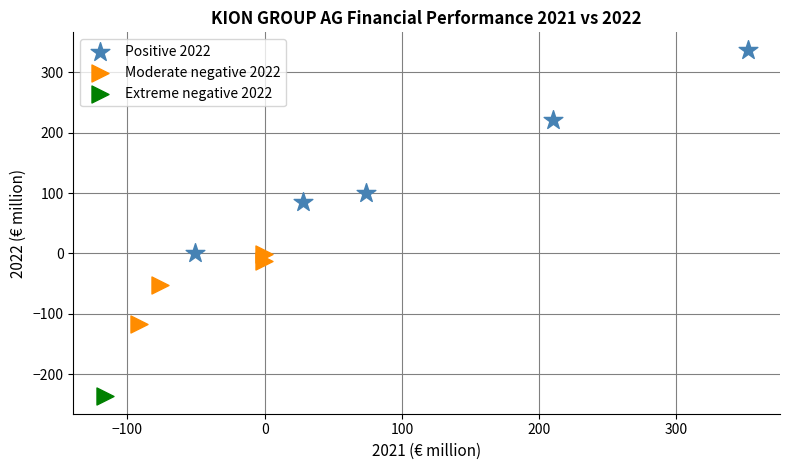

What are all the series names shown in the legend?

Positive 2022, Moderate negative 2022, Extreme negative 2022